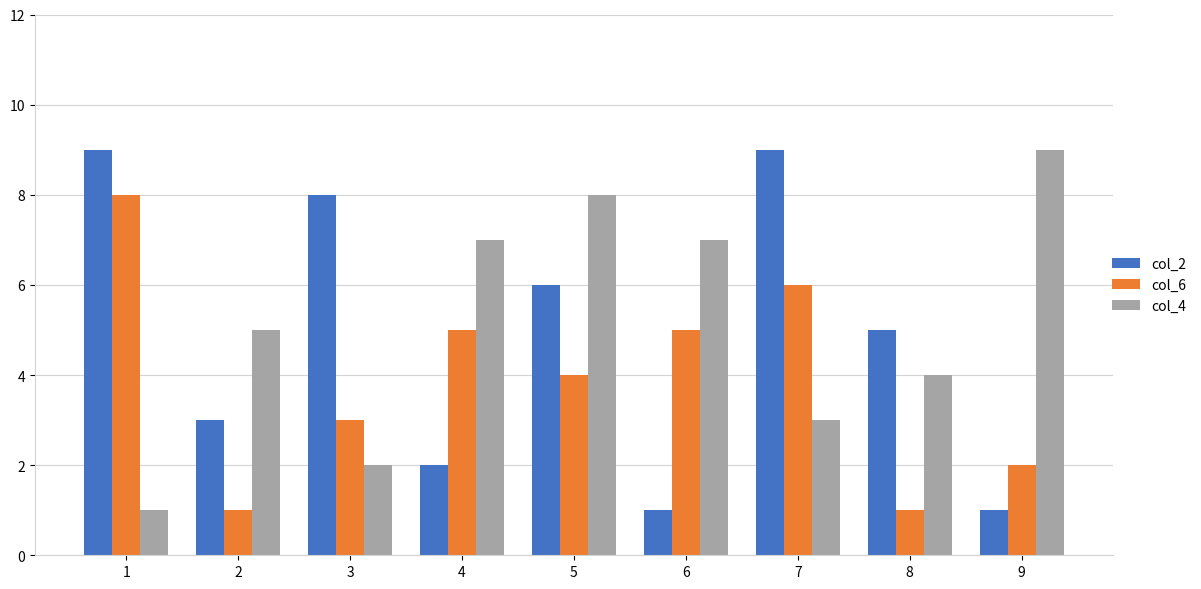

What is the value of the col_4 bar at the 2nd from the left?

5